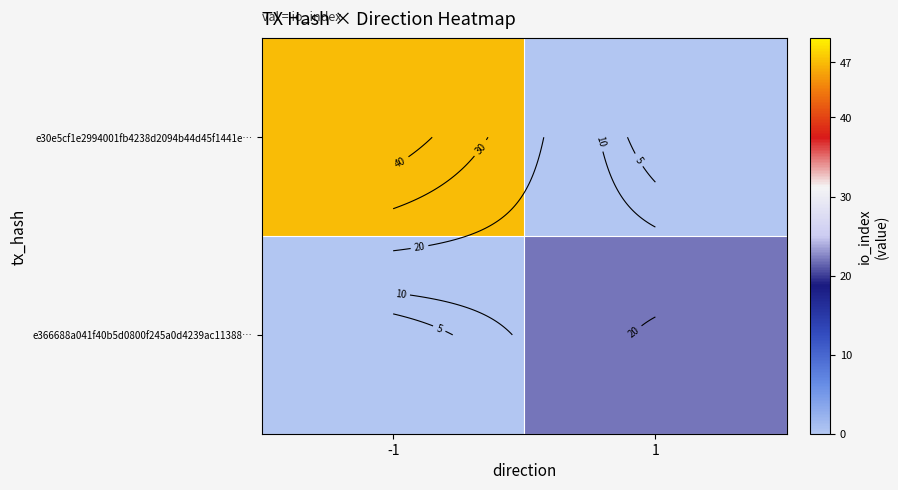

At which category is the sum across all series the highest?

-1